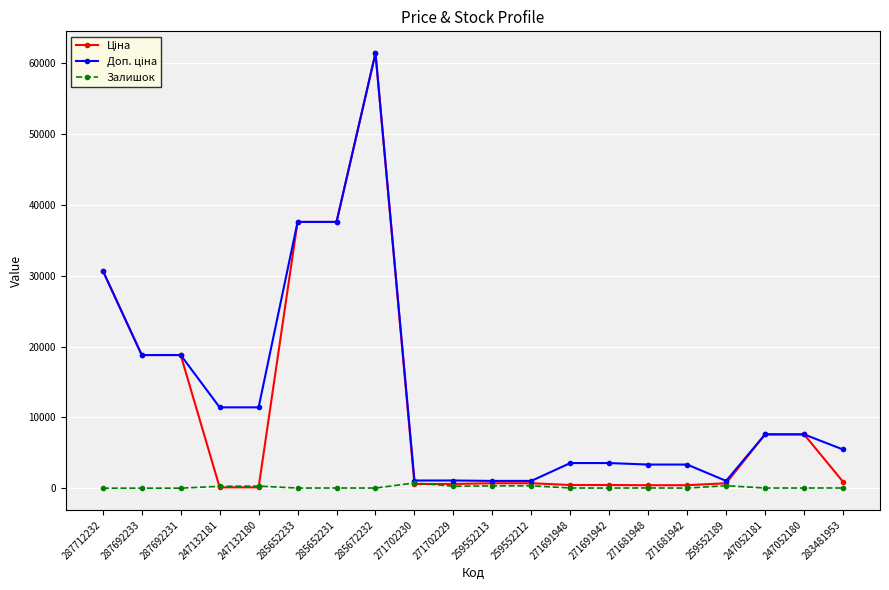

At which category is the sum across all series the highest?

285672232